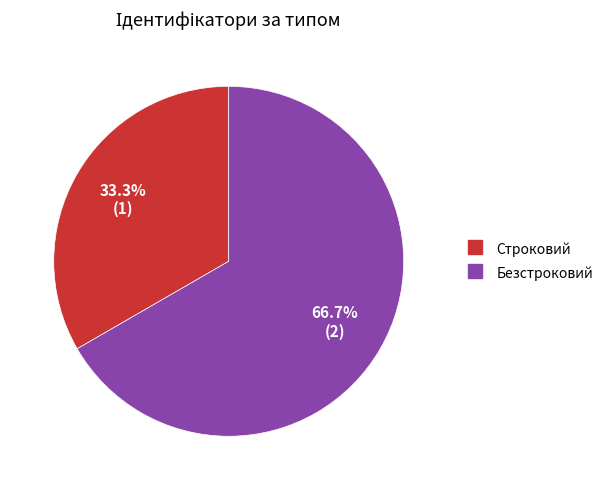

How many slices are in this pie chart?

2